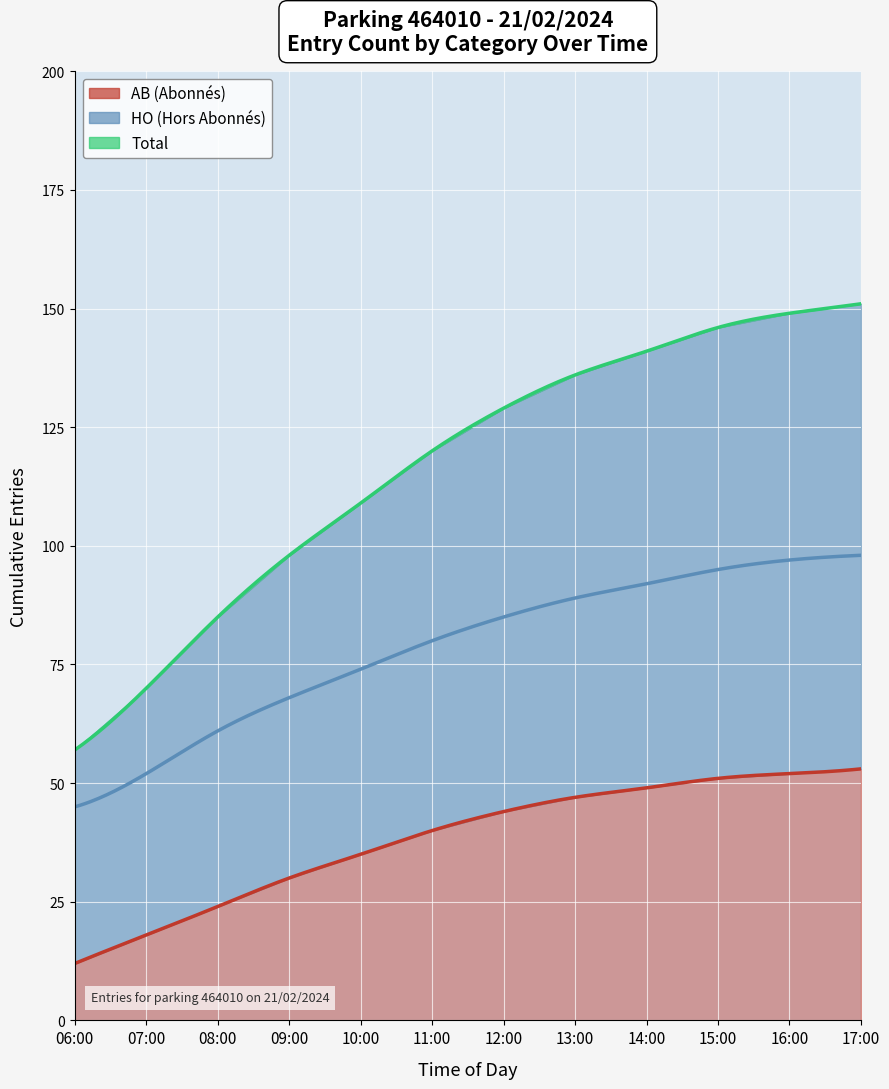

What is the approximate value of HO at 17:00, to the nearest 5?

100